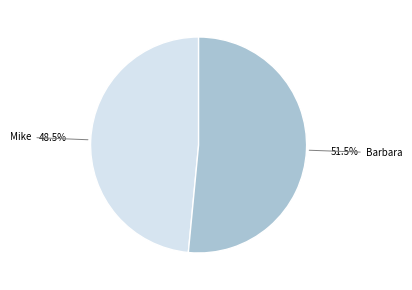

Is there a majority slice in this chart?

Yes